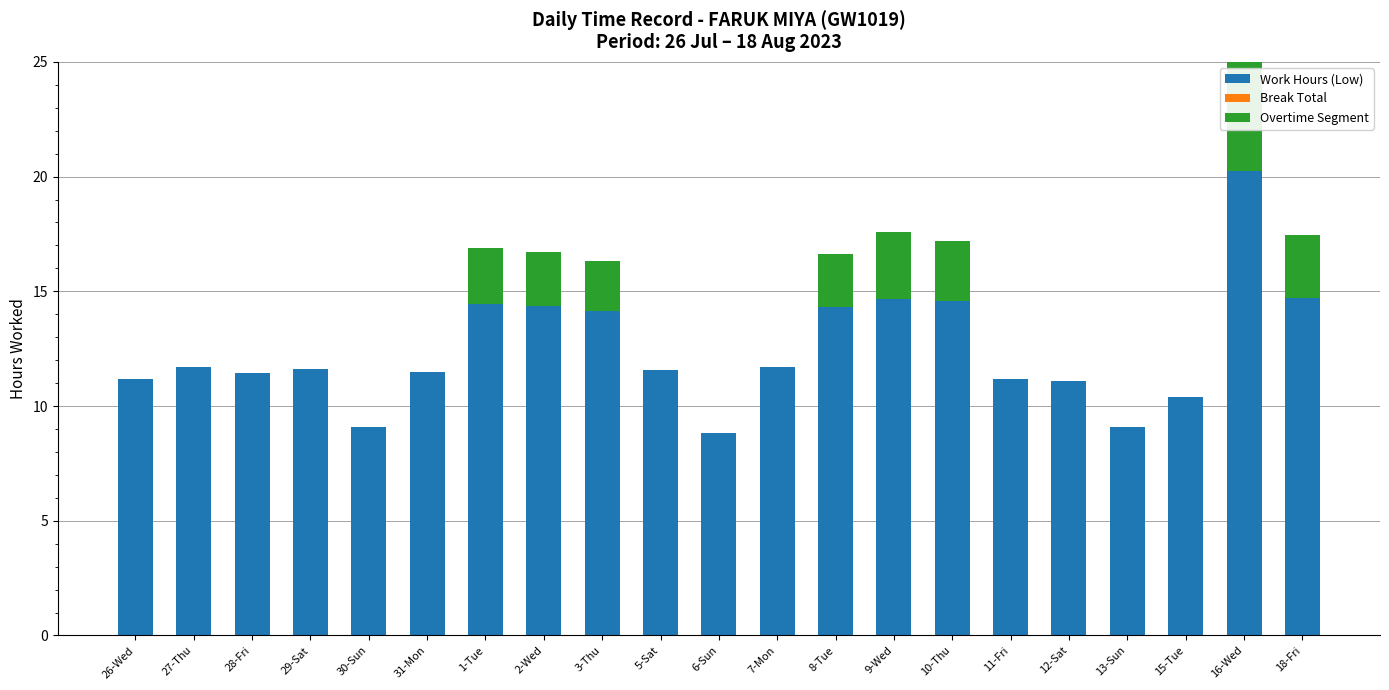

At 10-Thu, list the series in order from smallest to largest.

Break Total, Overtime Segment, Work Hours (Low)